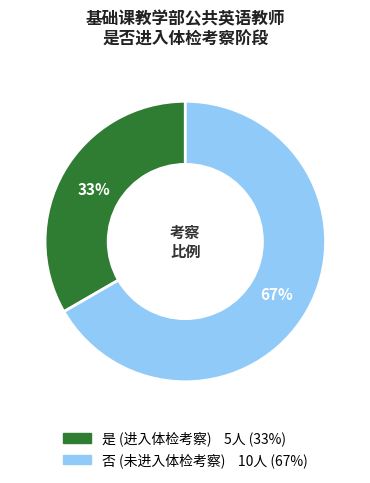

How many segments does this pie chart have?

2